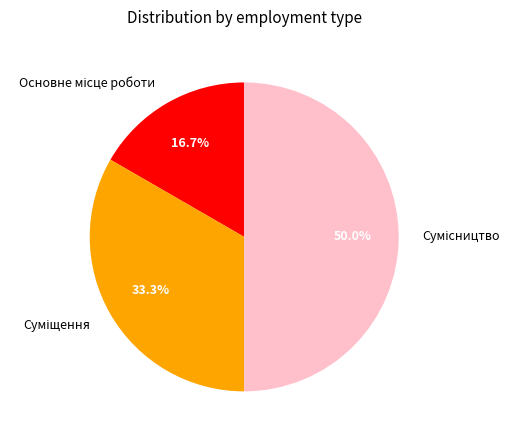

To the nearest percent, what is the average slice percentage?

33%